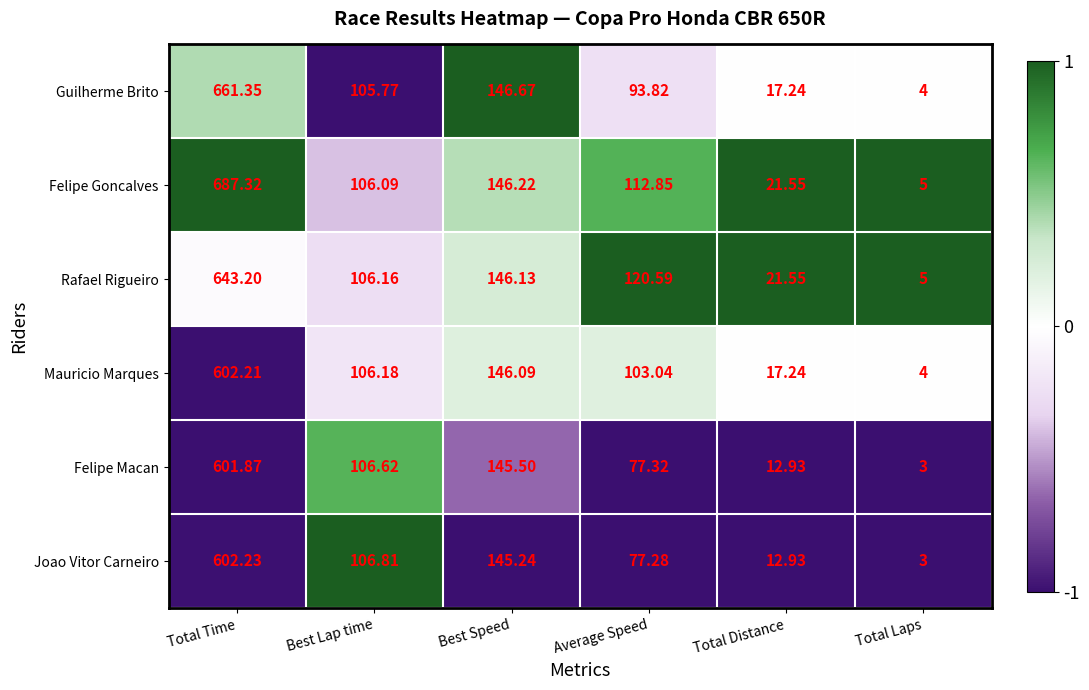

Is the value of Felipe Goncalves at Total Time greater than the value of Rafael Rigueiro at Average Speed?

Yes